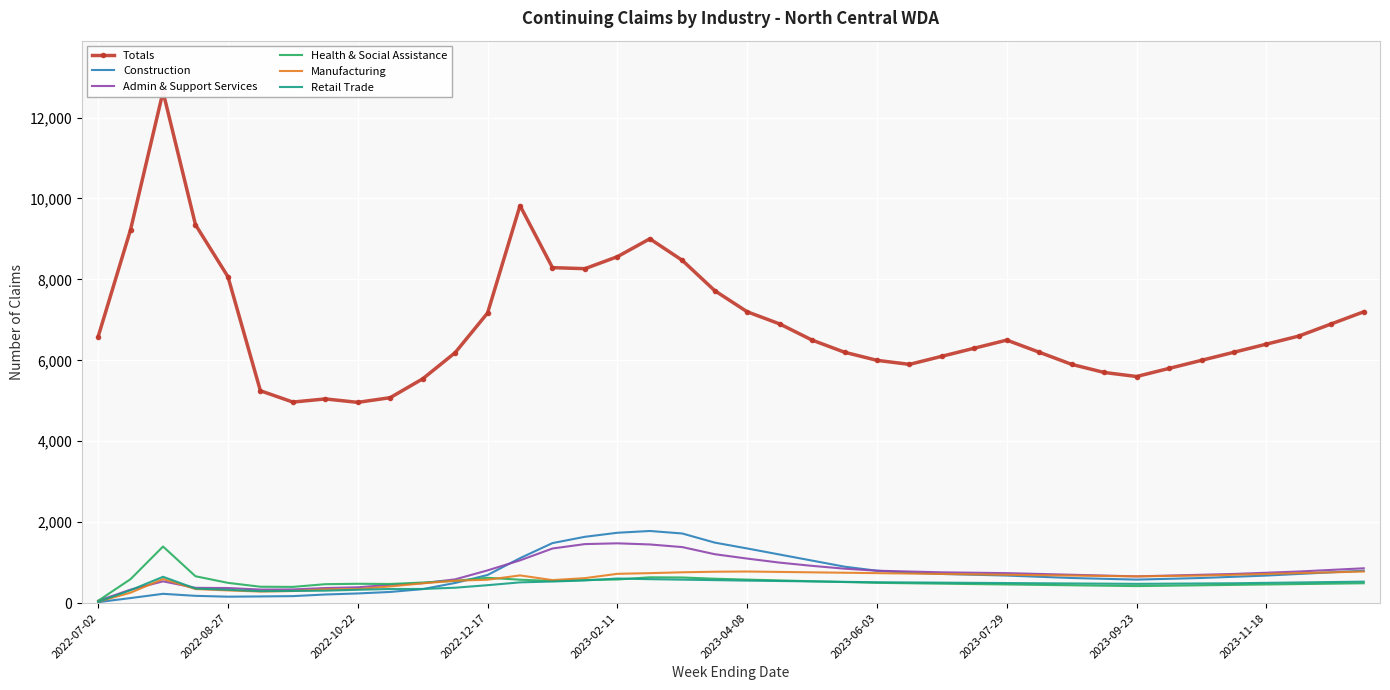

The value of Construction at 2023-02-11 is 2379. True or false?

False